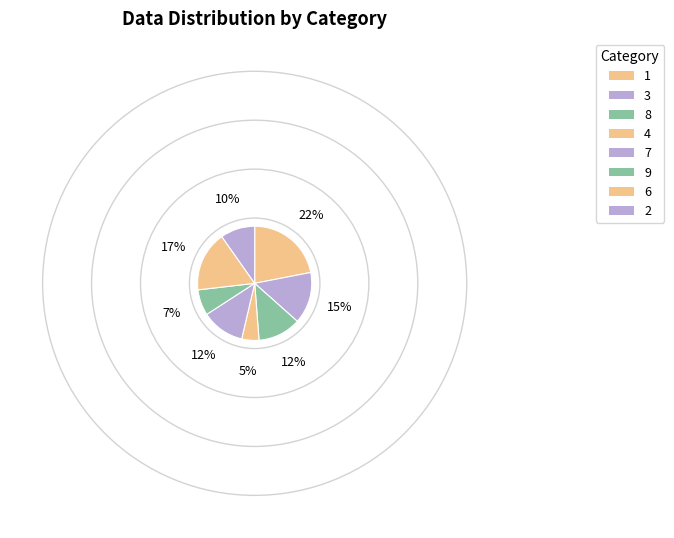

How many slices are in this pie chart?

8